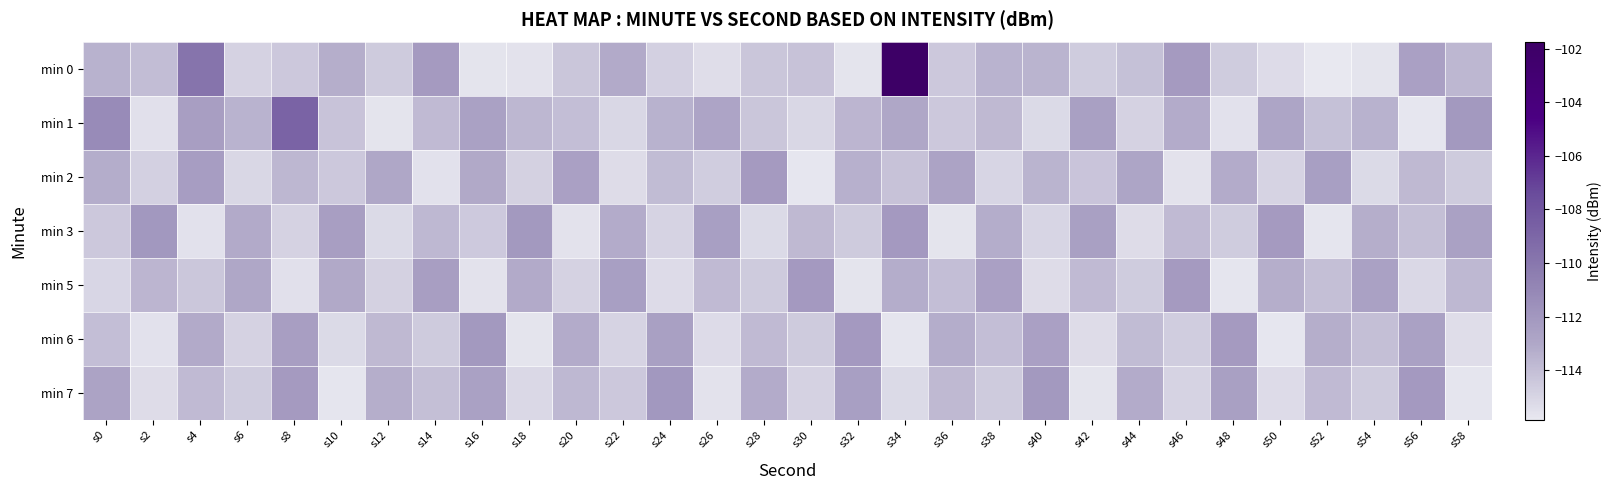

Between s30 and s36, which series saw the biggest shift?

min 2